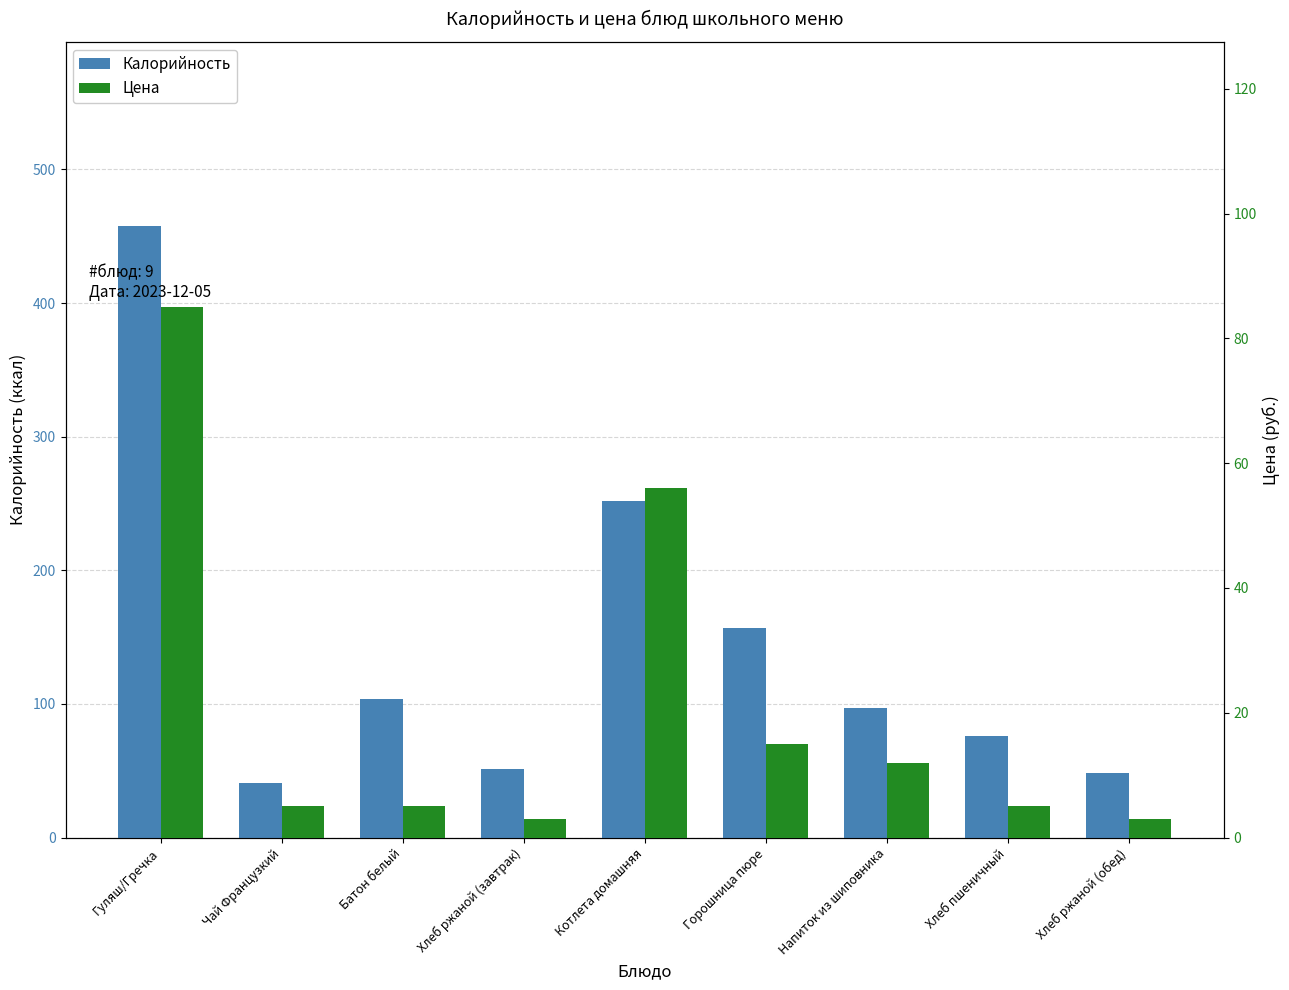

Rank the series by their maximum value, from highest to lowest.

Калорийность, Цена